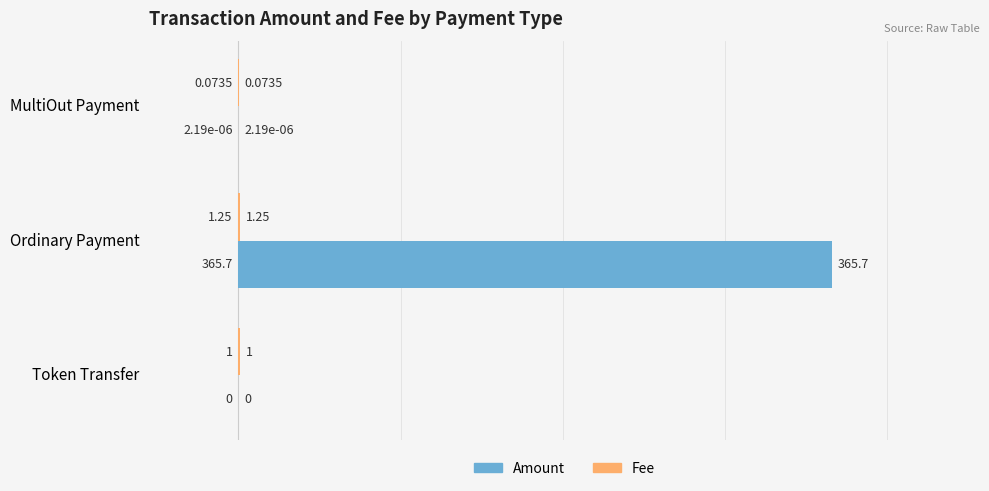

Which label corresponds to the largest value in the chart?

Ordinary Payment